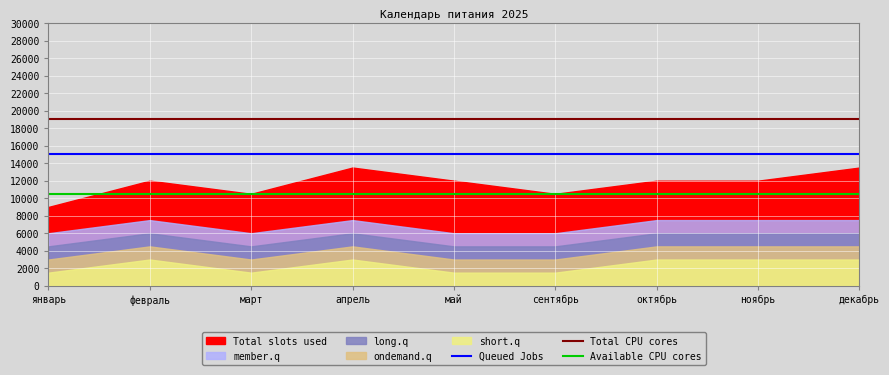

What is the label of the 3rd point from the left?

март